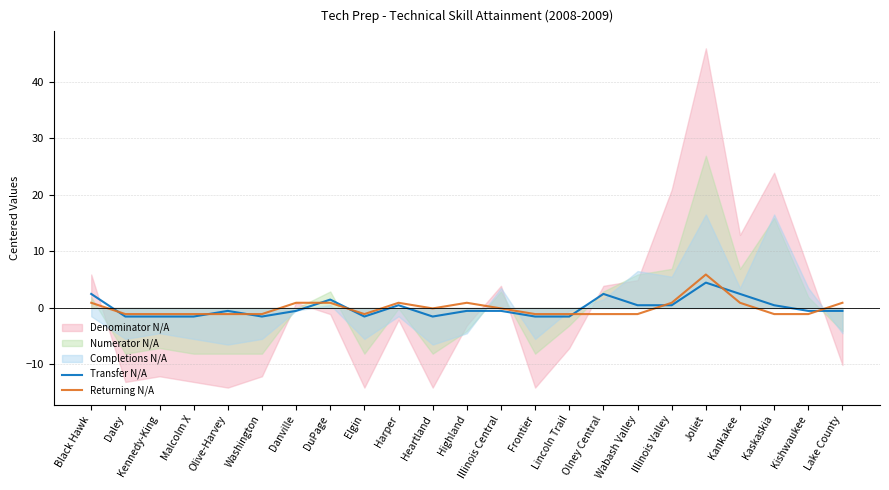

Is the value of Transfer N/A at Washington greater than the value of Returning N/A at Illinois Central?

No